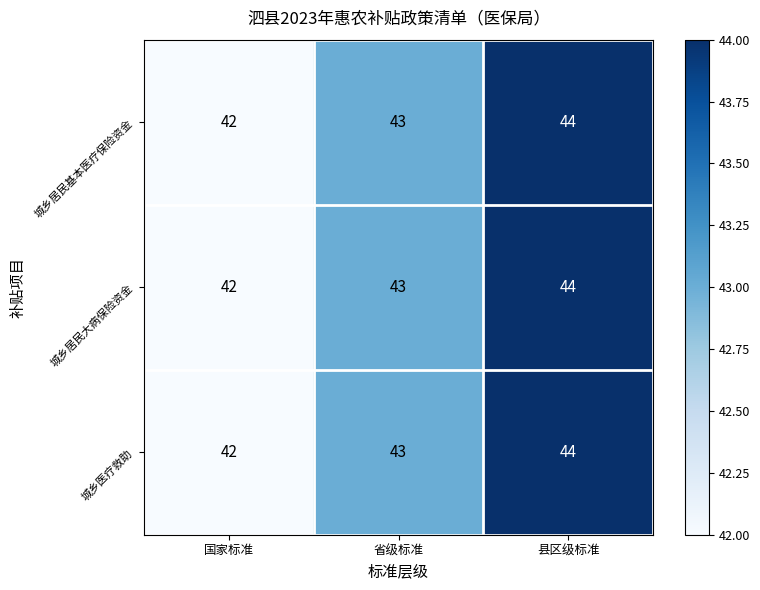

Reading left to right, list all the values displayed in this chart.

城乡居民基本医疗保险资金: 42	43	44
城乡居民大病保险资金: 42	43	44
城乡医疗救助: 42	43	44